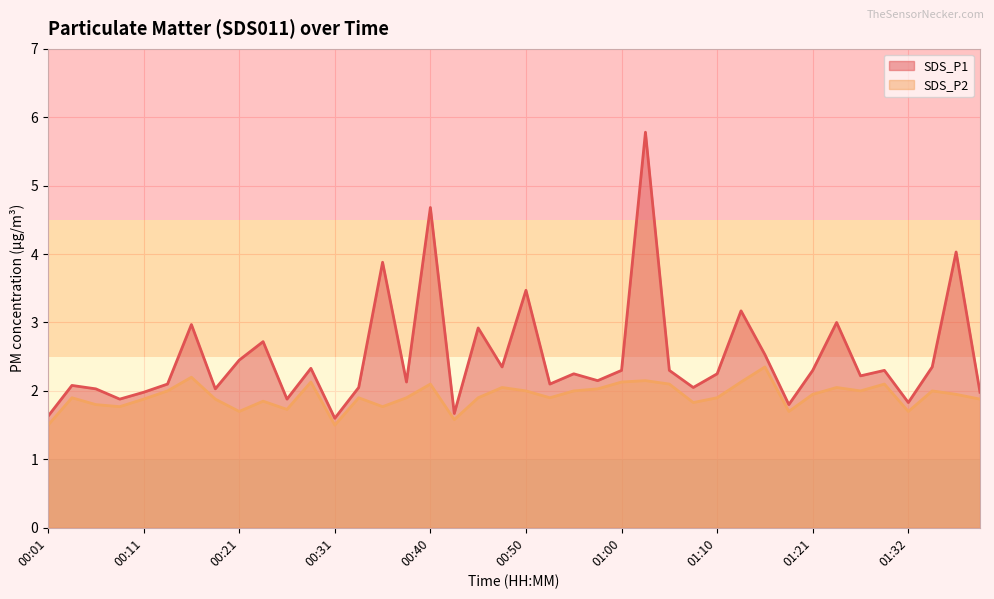

The value of SDS_P1 at 01:39 is 2.0. True or false?

True